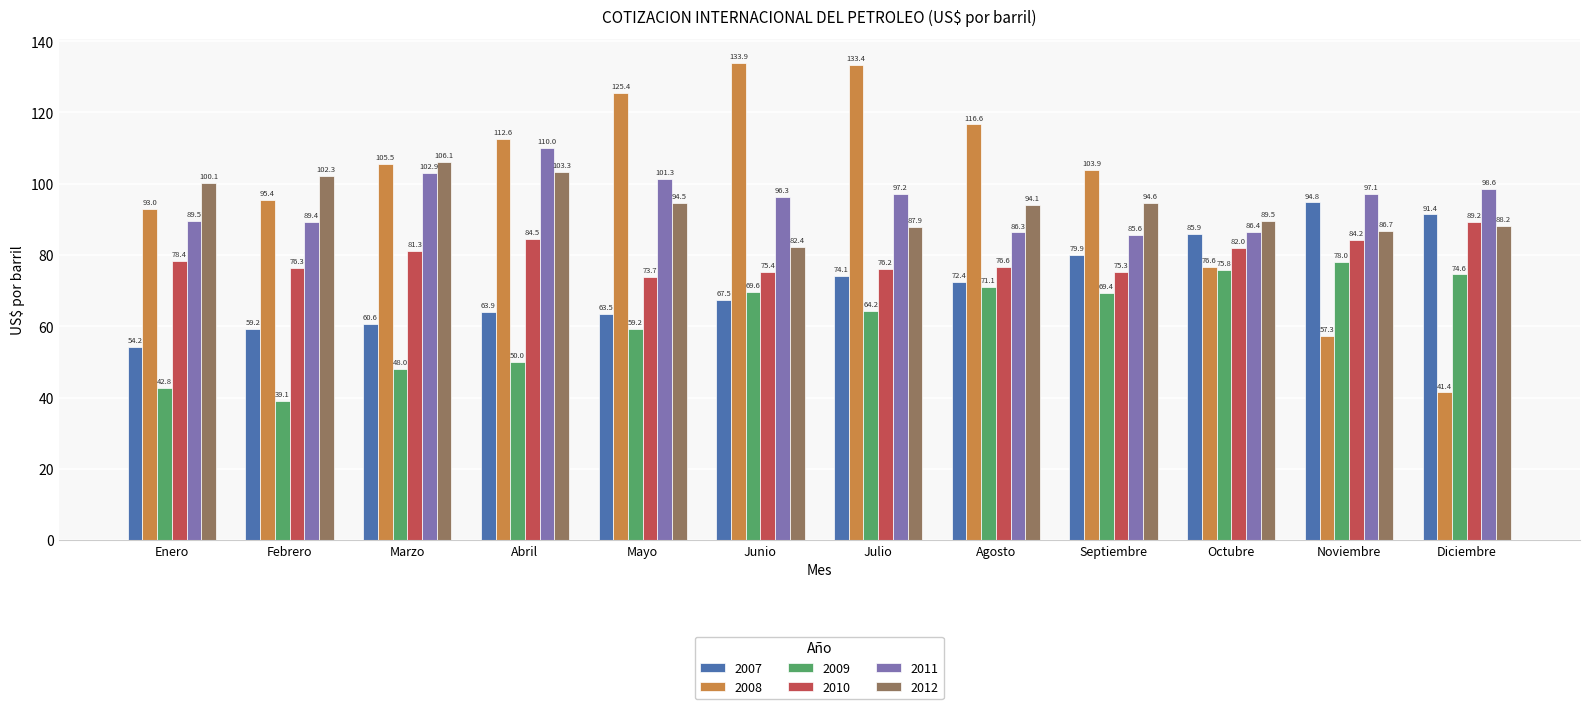

What is the spread (max minus min) of values at Junio?

66.4